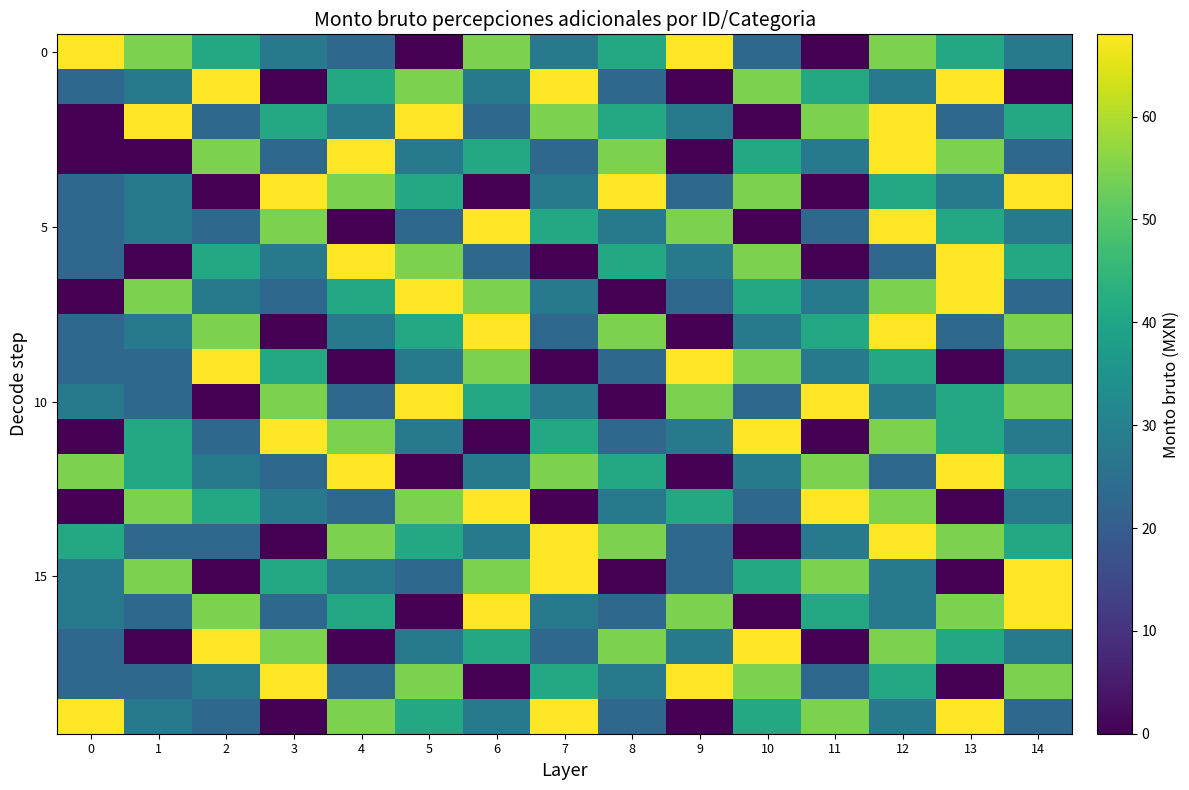

What is the greatest value displayed?

68.0